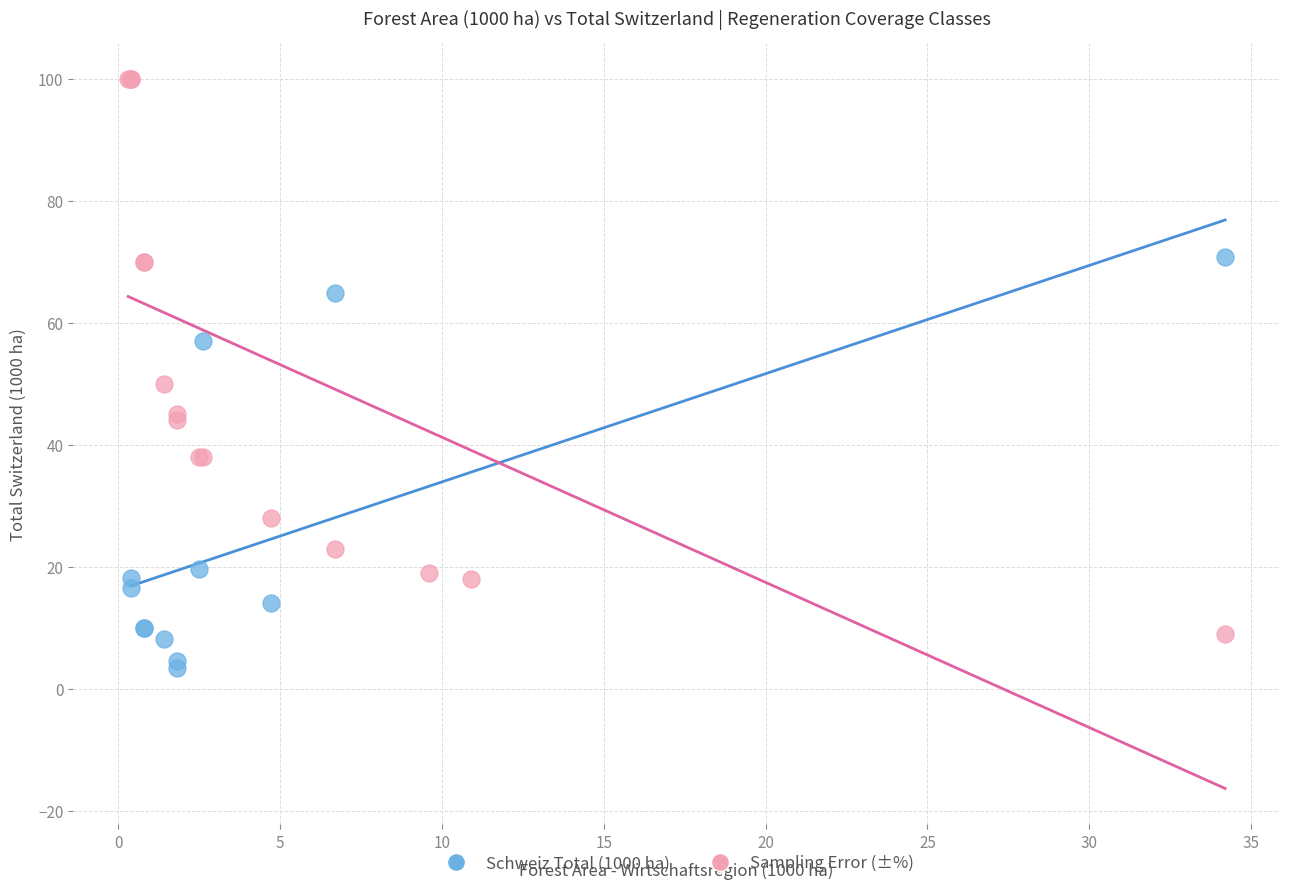

Which series contains the highest Y value?

Sampling Error (±%)